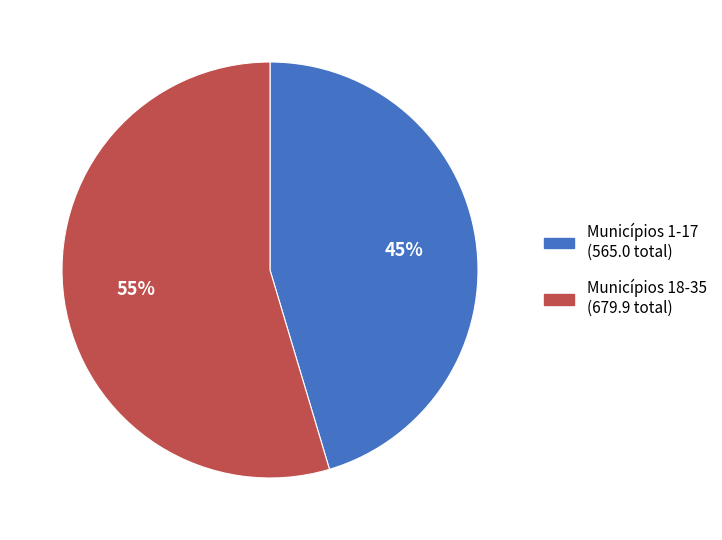

To the nearest percent, what percentage of the pie is Municípios 18-35 (679.9 total)?

55%